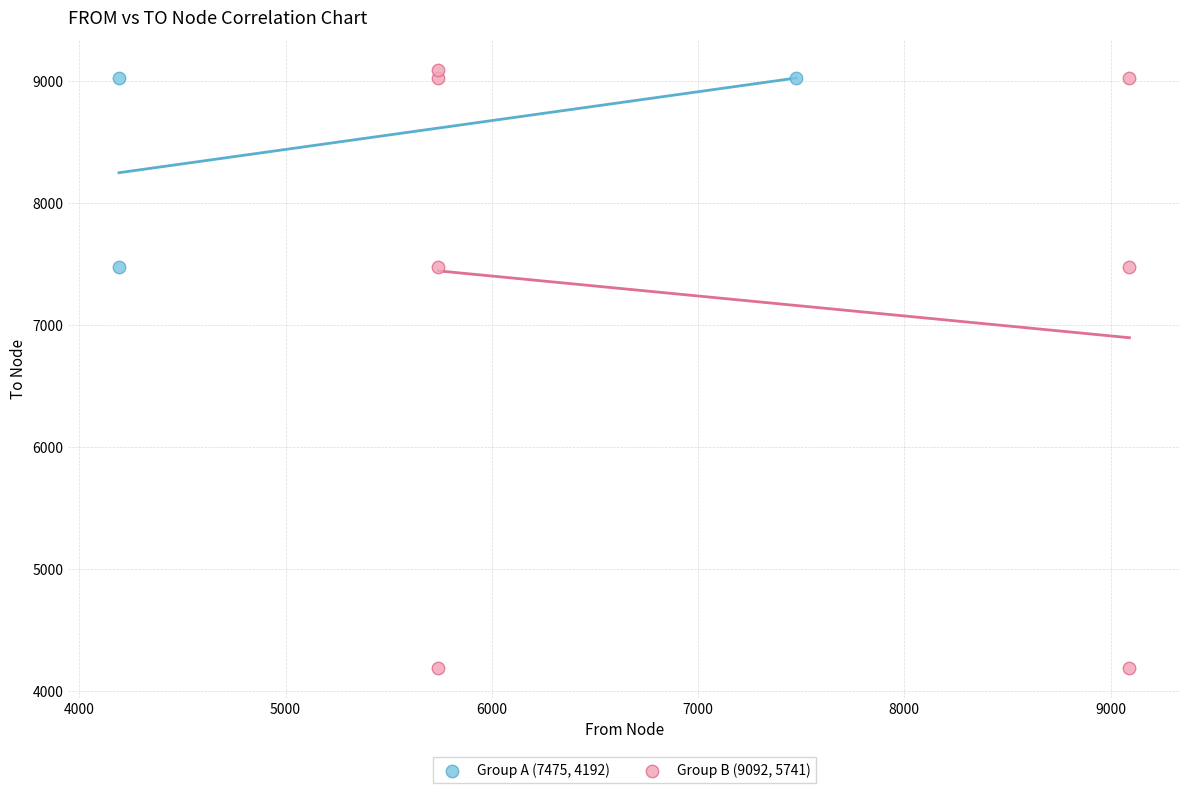

Which series reaches the minimum Y coordinate?

Group B (9092, 5741)